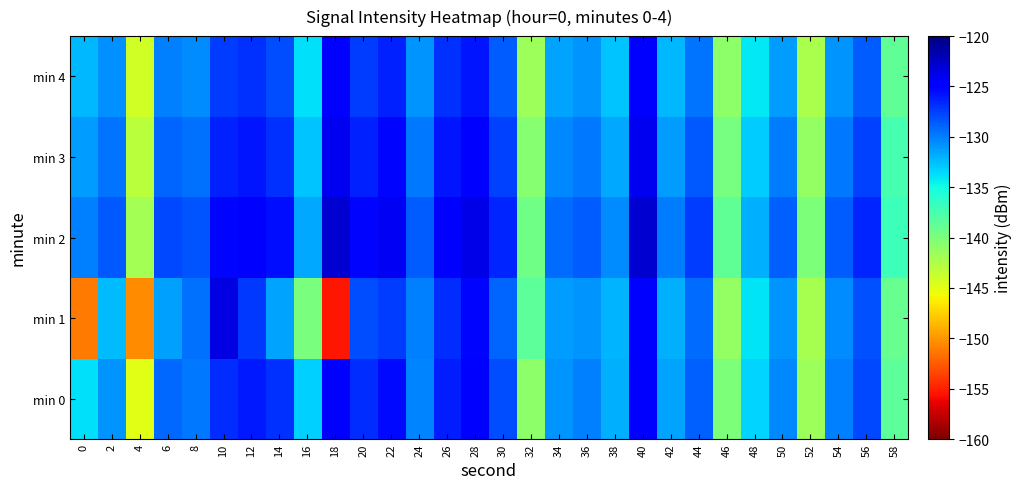

At 2, list the series in order from largest to smallest.

min 2, min 3, min 4, min 0, min 1